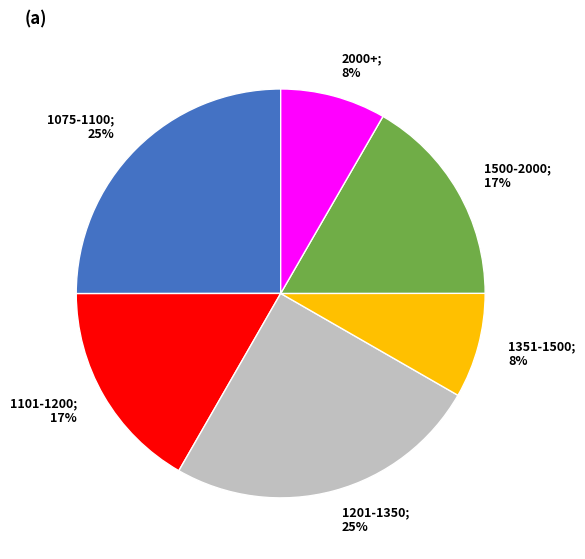

Combined, do 1075-1100; 25% and 2000+; 8% account for over 50%?

No